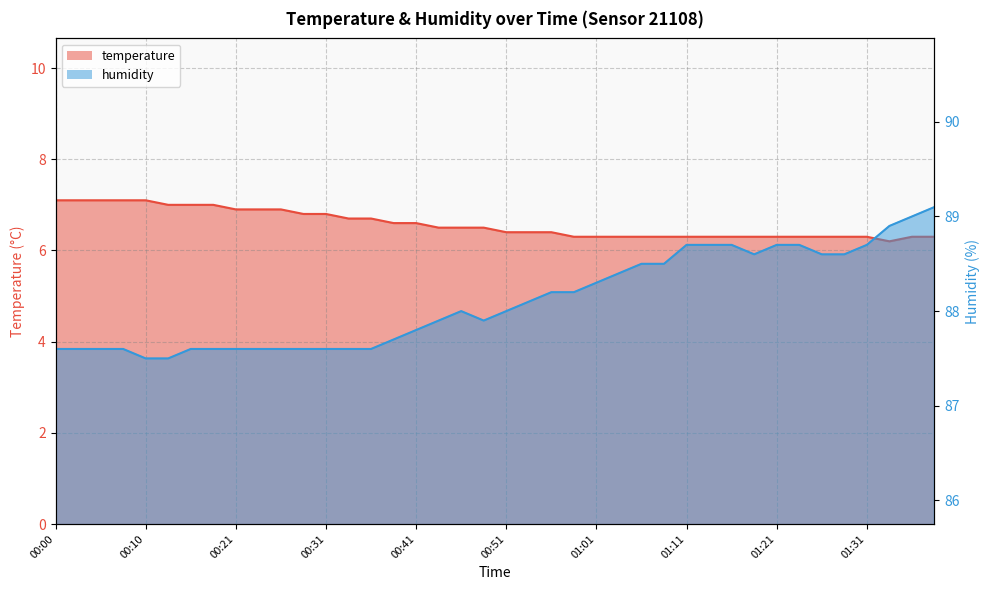

What is the average value of the humidity series?

88.1